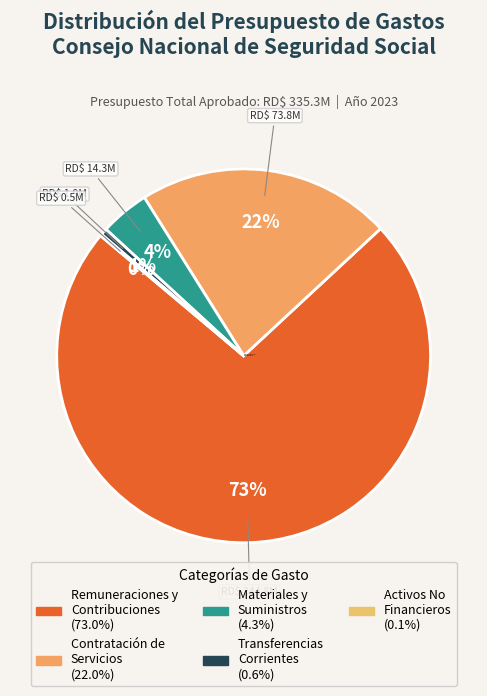

What is the largest slice in the pie chart?

REMUNERACIONES Y CONTRIBUCIONES